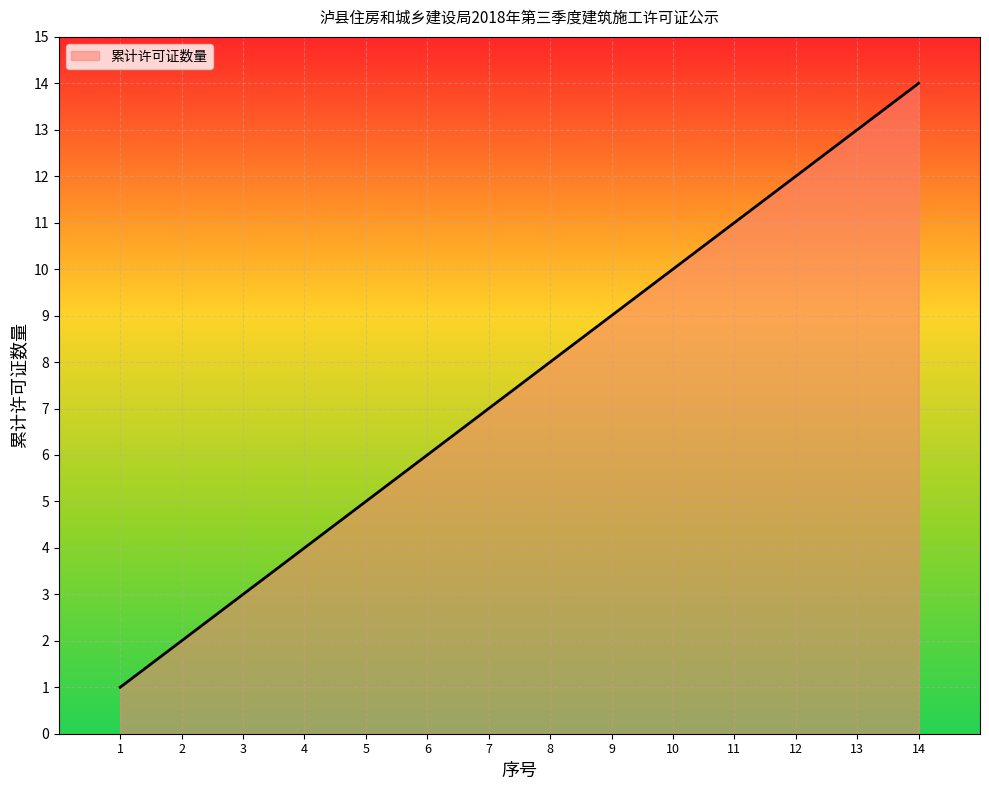

Rank the categories by value from lowest to highest.

1, 2, 3, 4, 5, 6, 7, 8, 9, 10, 11, 12, 13, 14